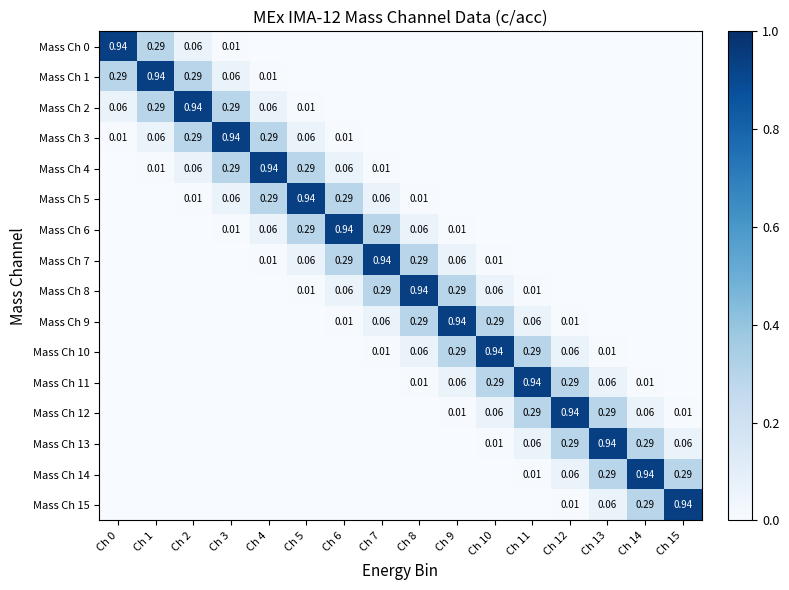

Is the value of Mass Ch 4 at Ch 1 greater than the value of Mass Ch 2 at Ch 4?

No